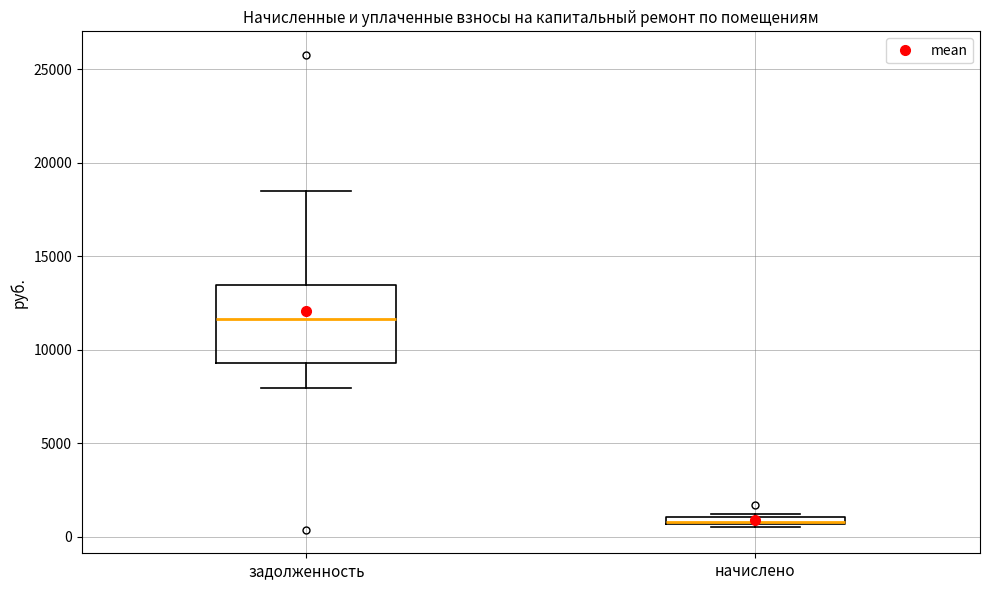

Which box's median line is the lowest?

начислено